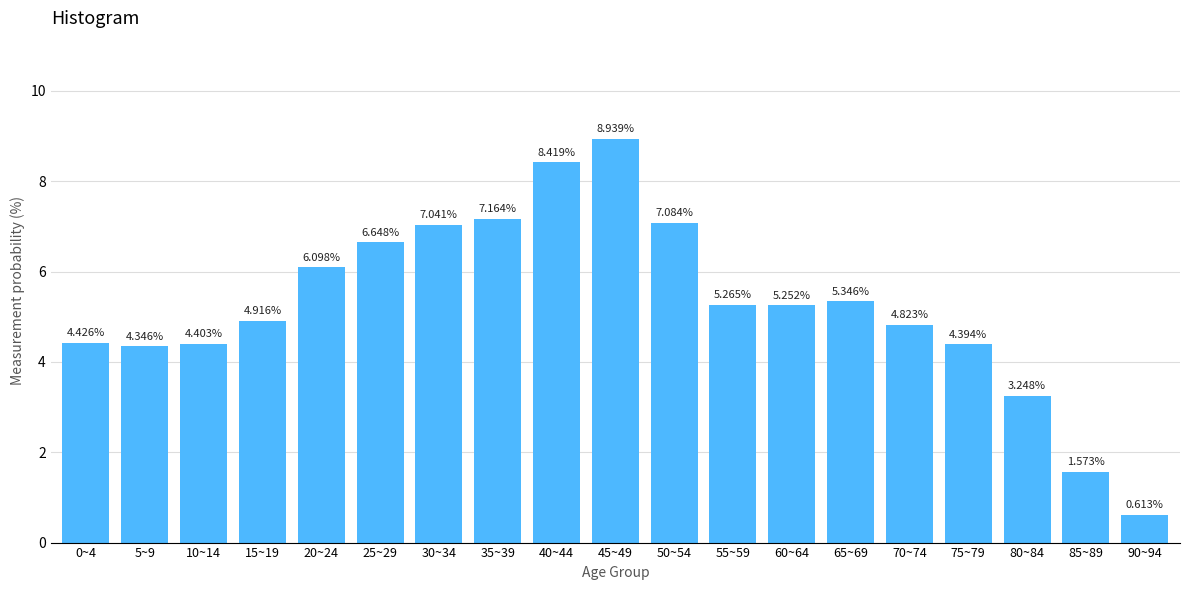

List the labels in order of value, largest first.

45~49, 40~44, 35~39, 50~54, 30~34, 25~29, 20~24, 65~69, 55~59, 60~64, 15~19, 70~74, 0~4, 10~14, 75~79, 5~9, 80~84, 85~89, 90~94